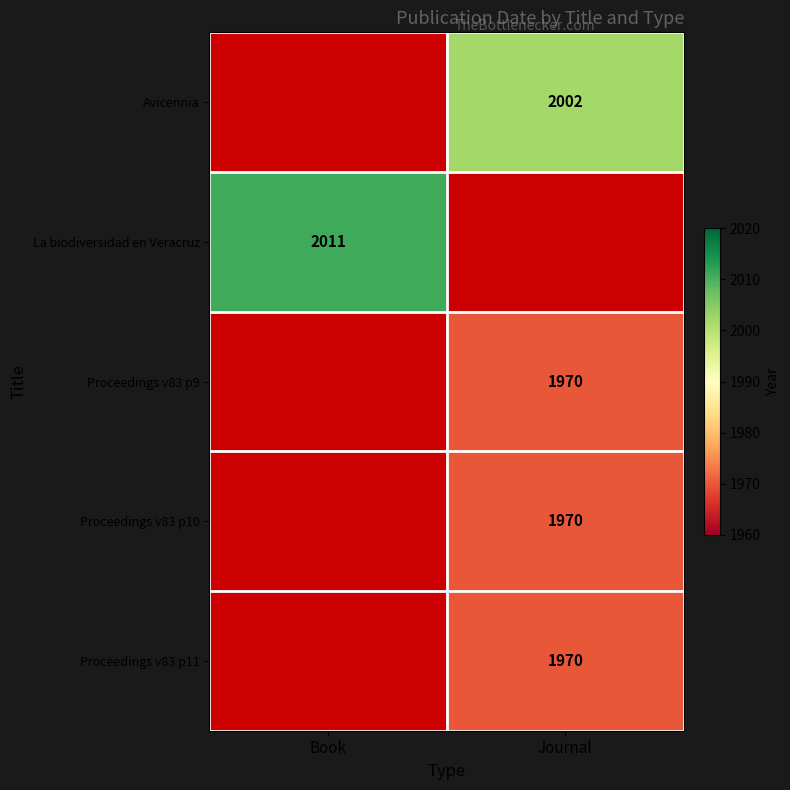

The value of Avicennia at Journal is 1115. True or false?

False